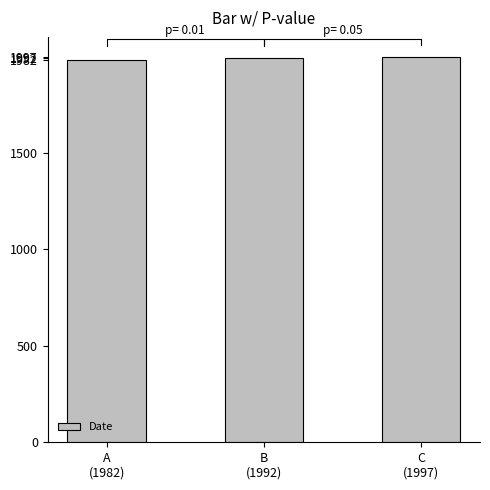

Reading right to left, transcribe all the data shown in this chart.

1997	1992	1982